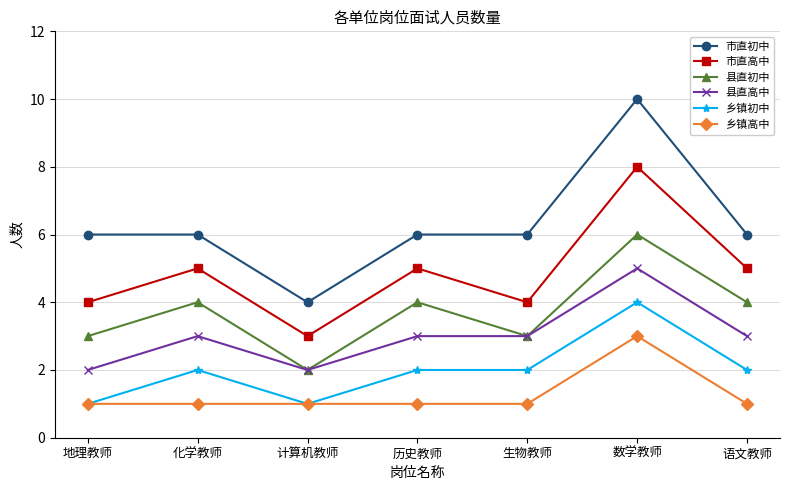

What is the total value across all series at 地理教师?

17